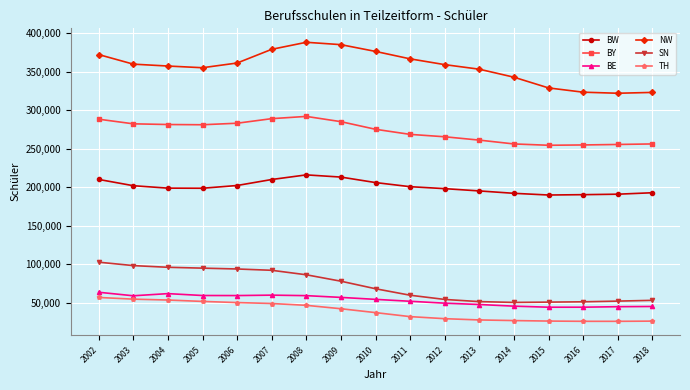

How many lines are shown in the chart?

6